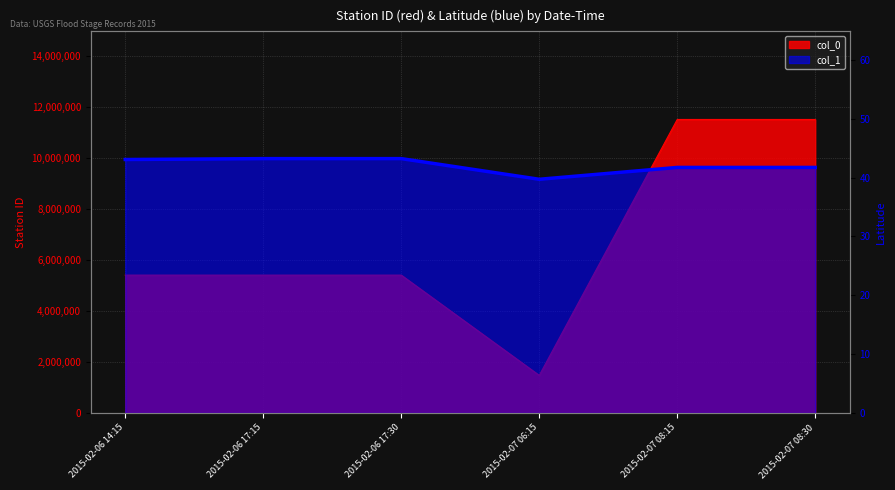

What is the value of the col_1 point at the 5th from the left?

41.7